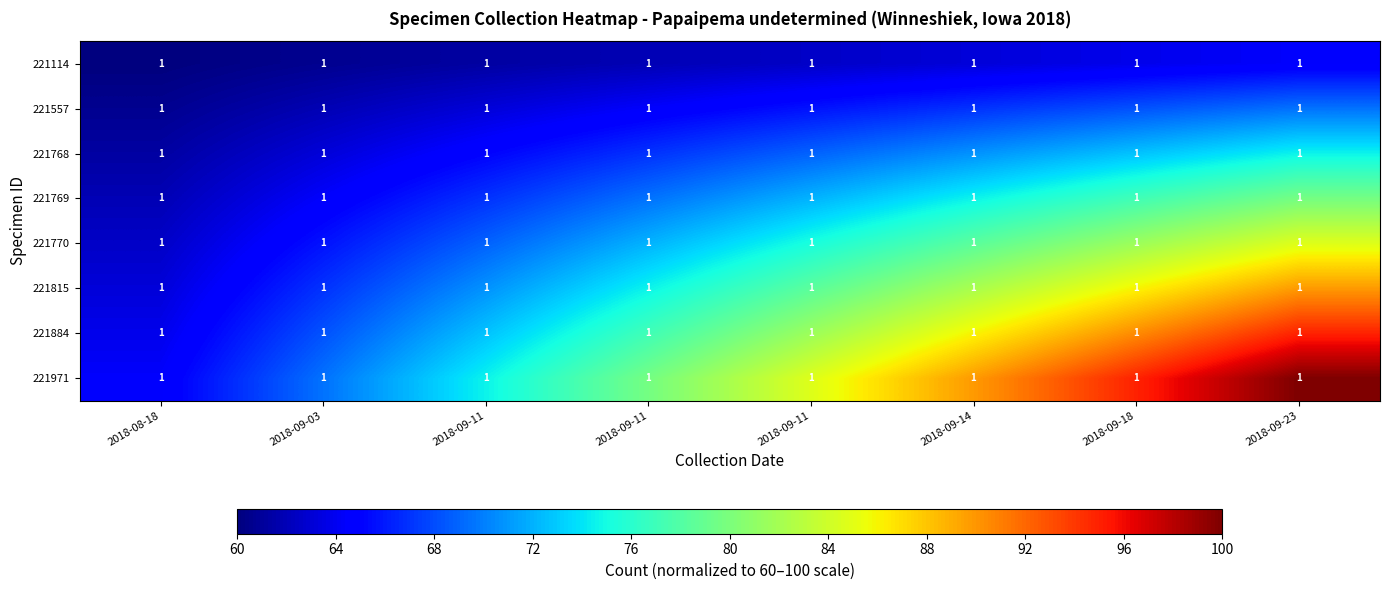

List the labels in order of 221114 value, largest first.

2018-09-23, 2018-09-18, 2018-09-14, 2018-09-11, 2018-09-11, 2018-09-11, 2018-09-03, 2018-08-18